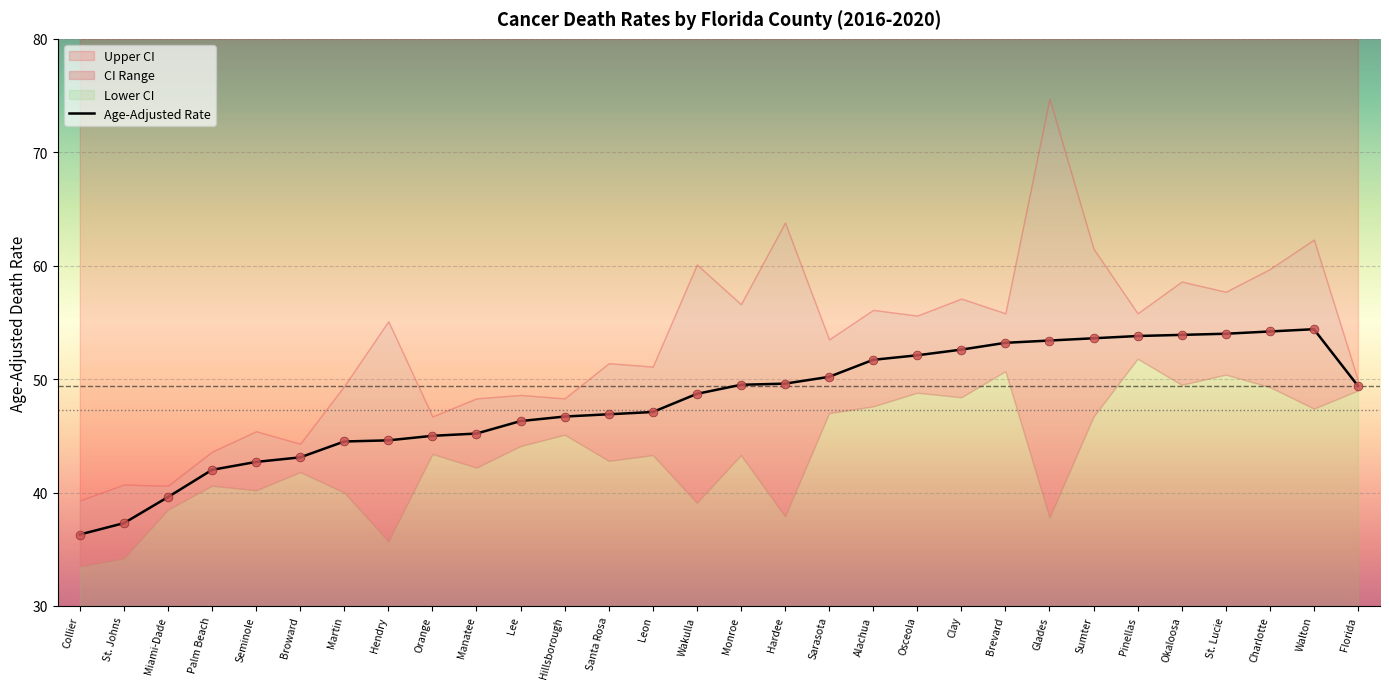

Which series has the largest Y range (max minus min)?

Upper CI